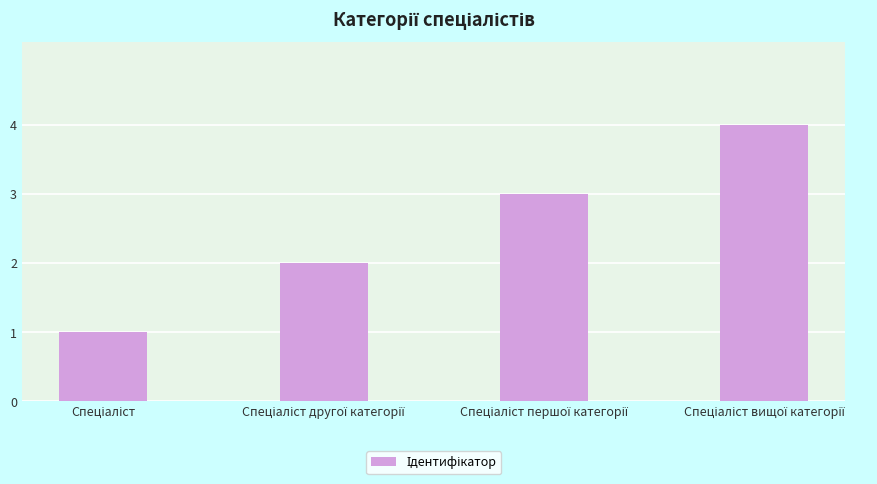

What is the value of the 1st bar from the left?

1